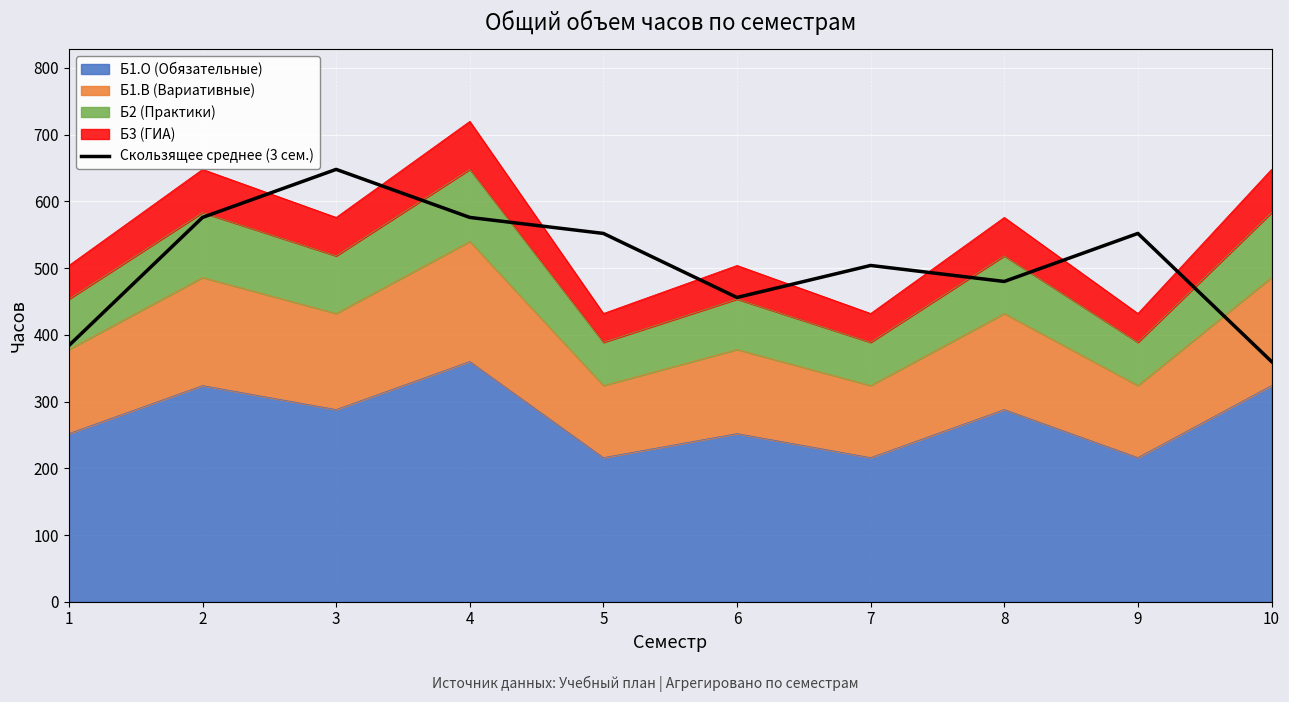

Reading left to right, what are all the values shown in this chart?

1=384	2=576	3=648	4=576	5=552	6=456	7=504	8=480	9=552	10=360